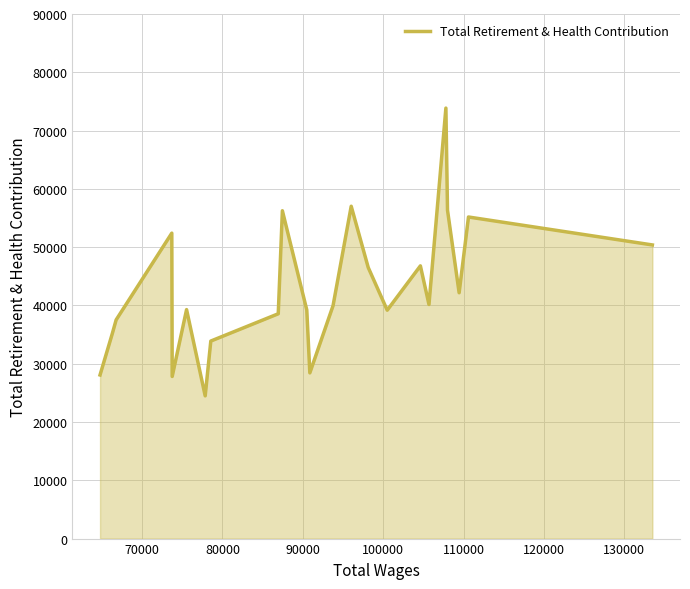

What is the minimum value shown in the chart?

24486